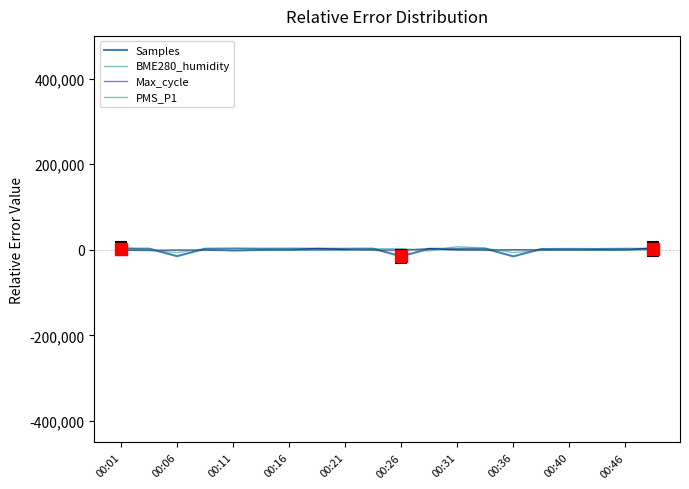

At which category does BME280_humidity reach its first local valley?

00:06